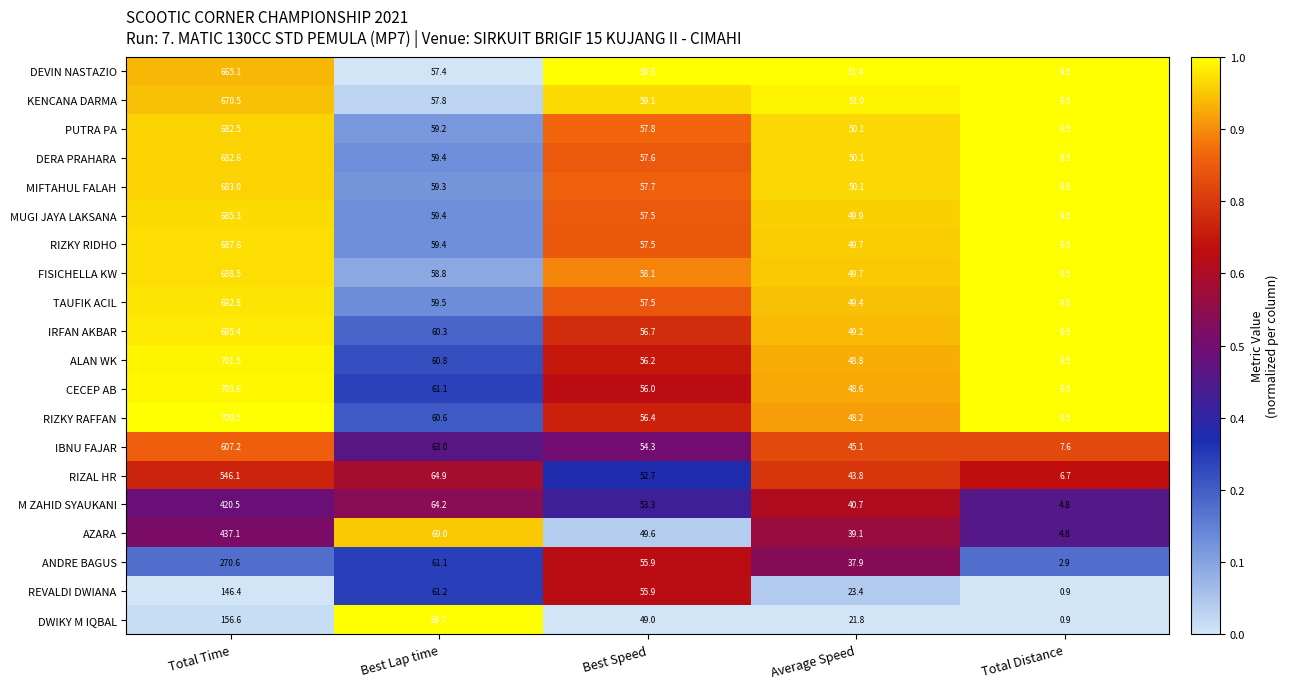

The value of TAUFIK ACIL at Best Speed is 15.5. True or false?

False